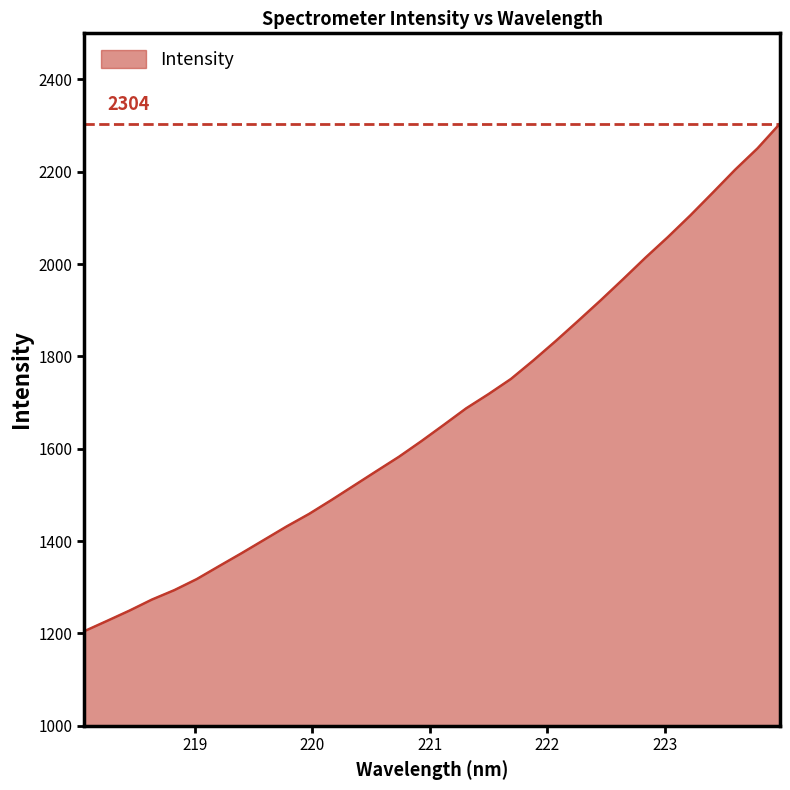

What is the greatest value displayed?

2304.4